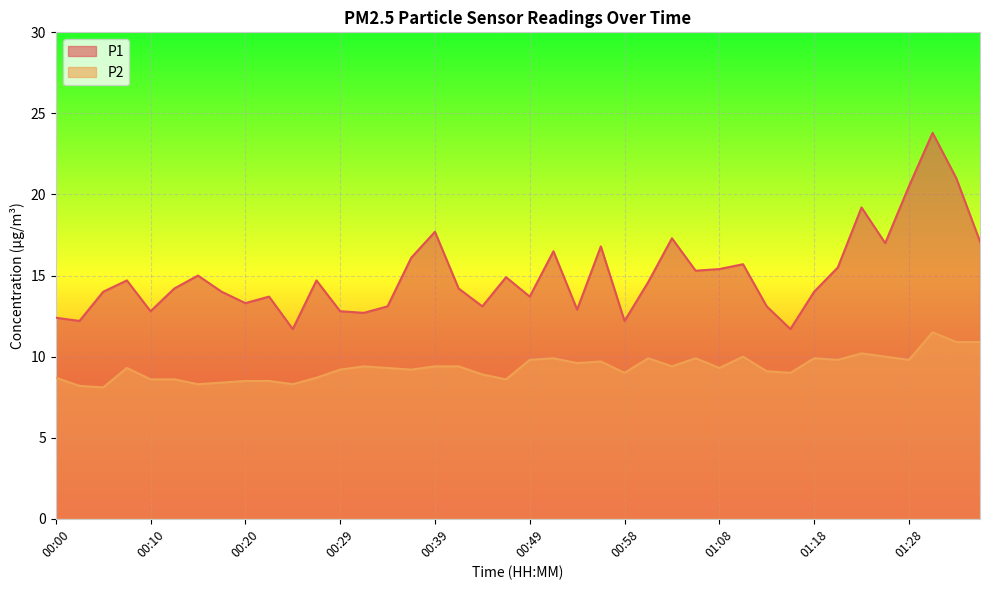

What is the sum of all P2 values?

373.2